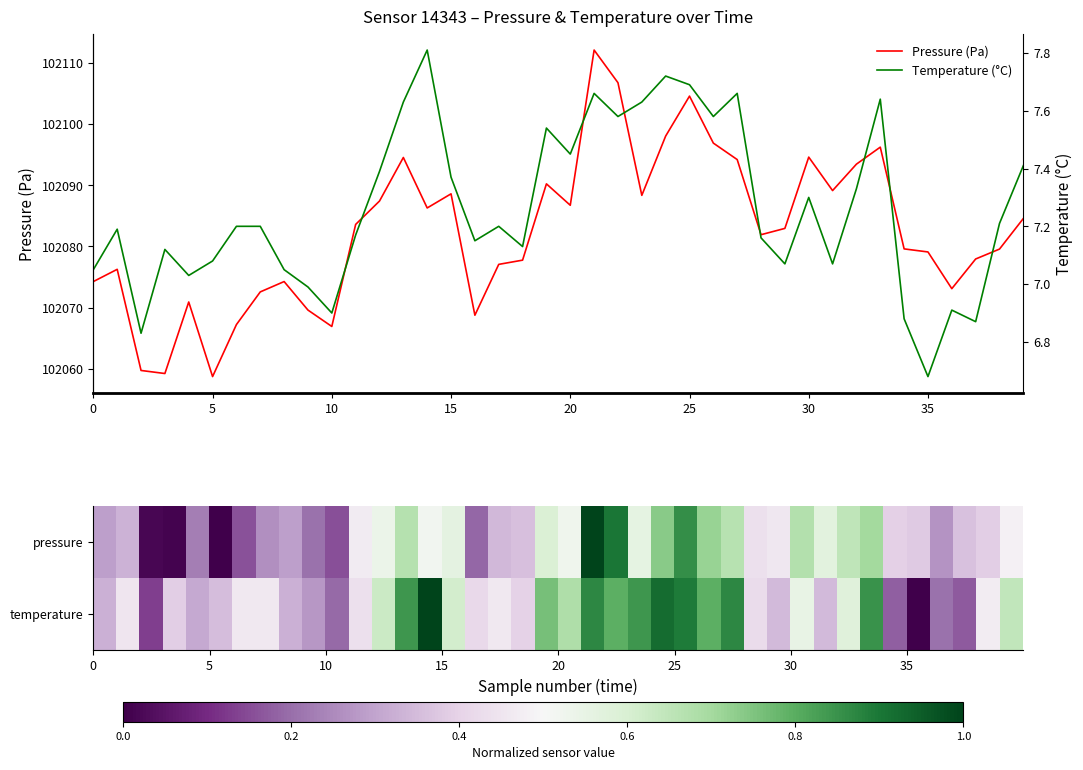

Is it true that Pressure (Pa) equals 50311.8 at 20?

False